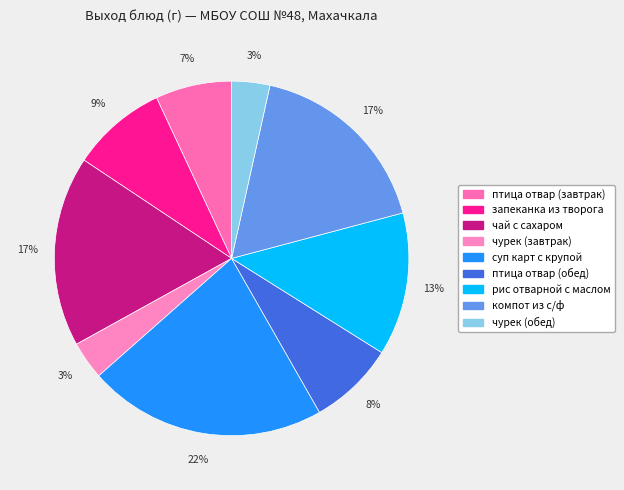

Approximately how many times larger is the value at рис отварной с маслом compared to суп карт с крупой?

0.6